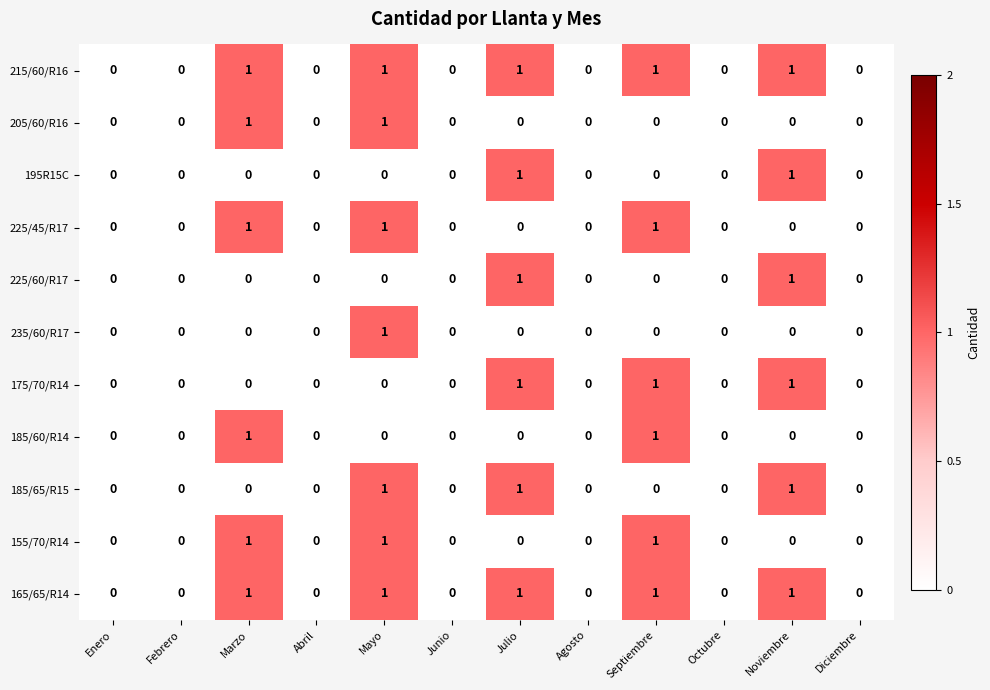

Is it true that 225/45/R17 equals 0 at Enero?

True